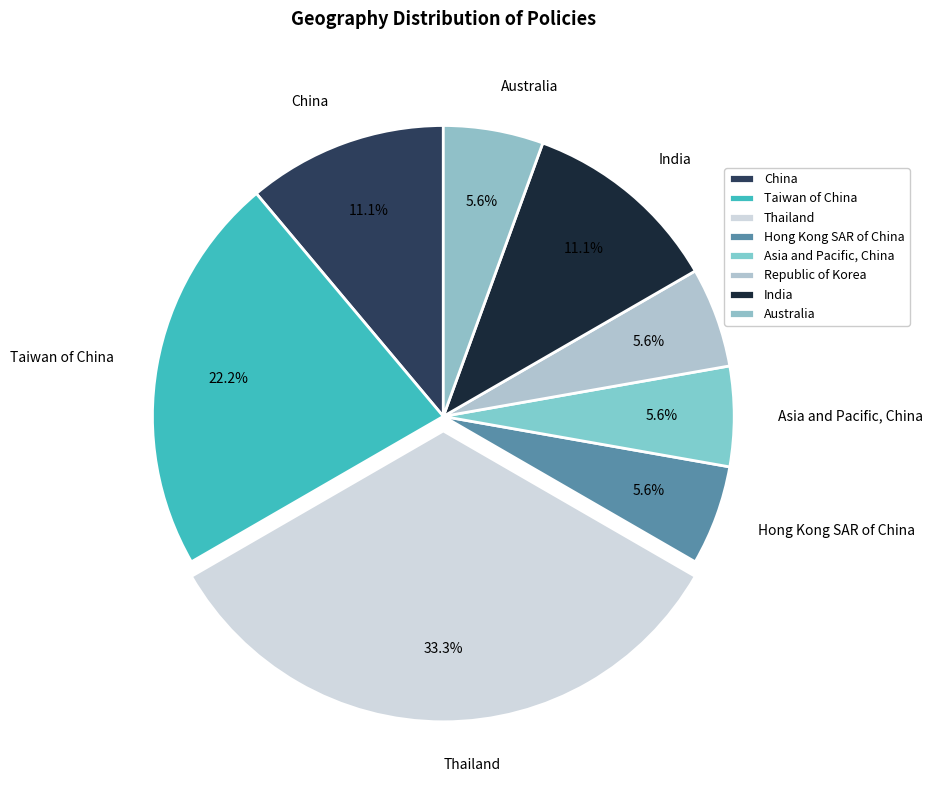

Is Hong Kong SAR of China the majority of the pie?

No